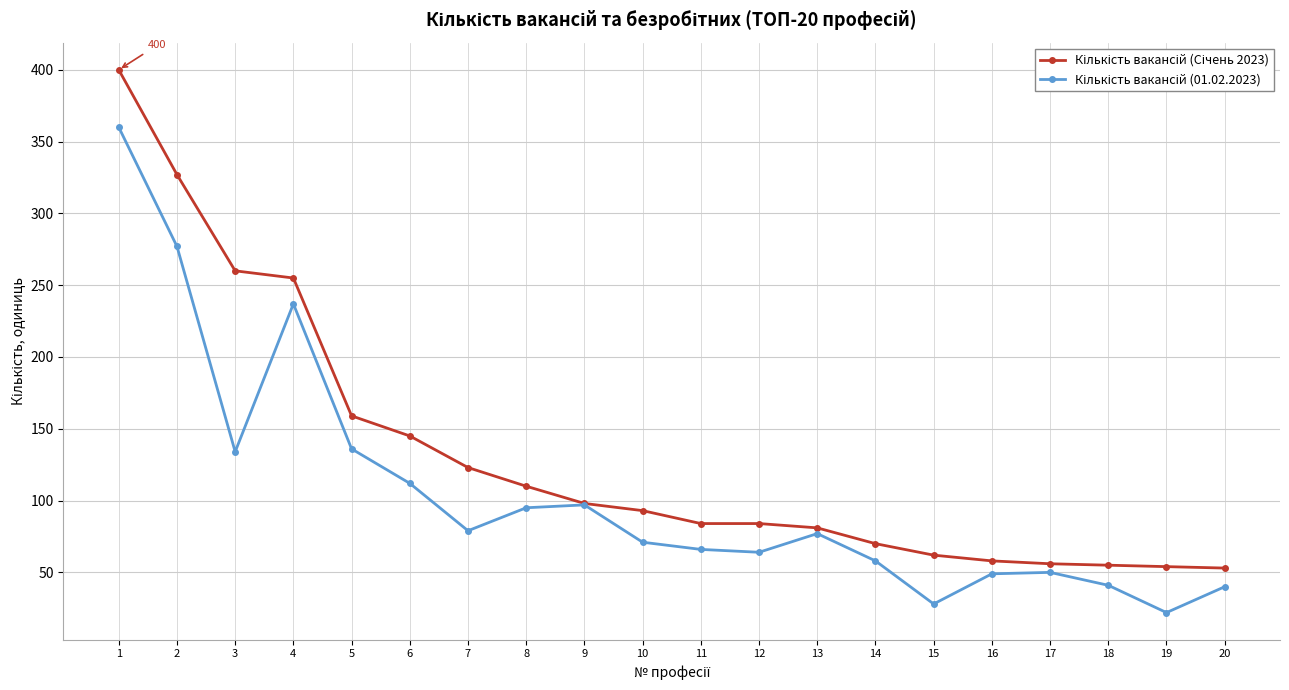

What is the greatest value displayed?

400